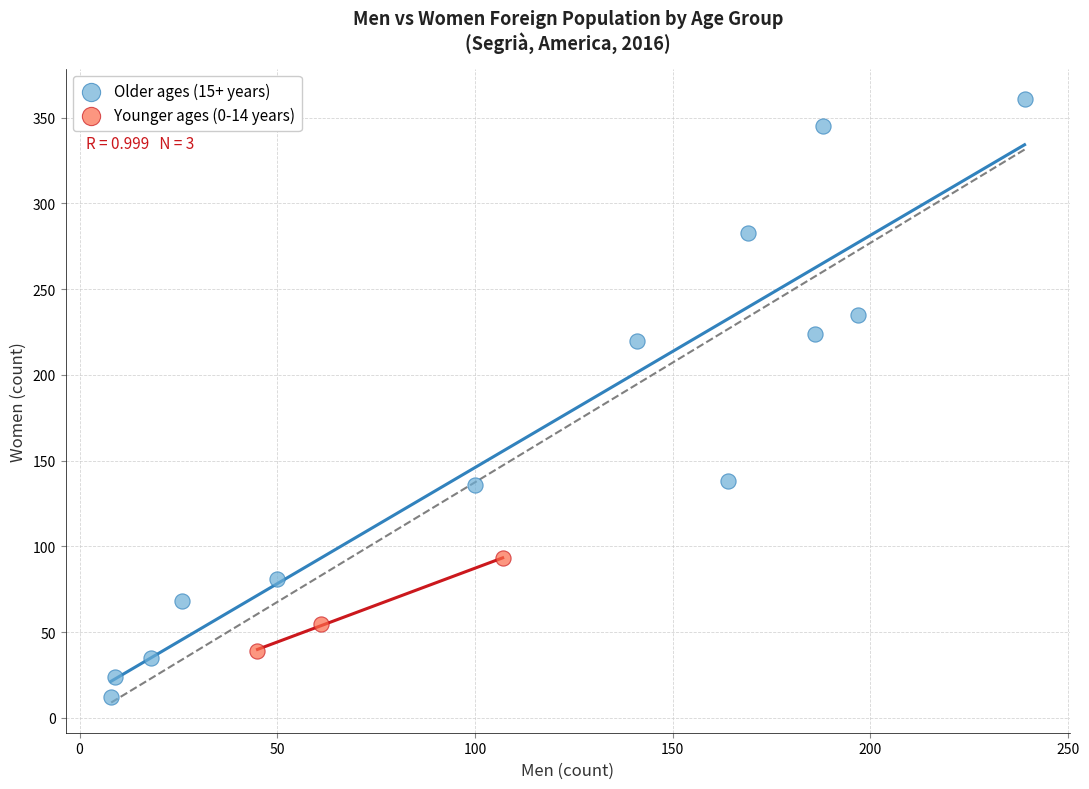

What are all the series names shown in the legend?

Older ages (15+ years), Younger ages (0-14 years)